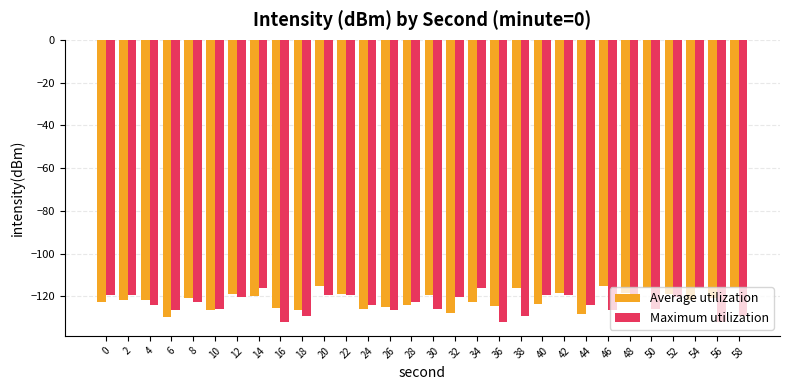

True or false: Average utilization has a value of -43.7 at 10.

False